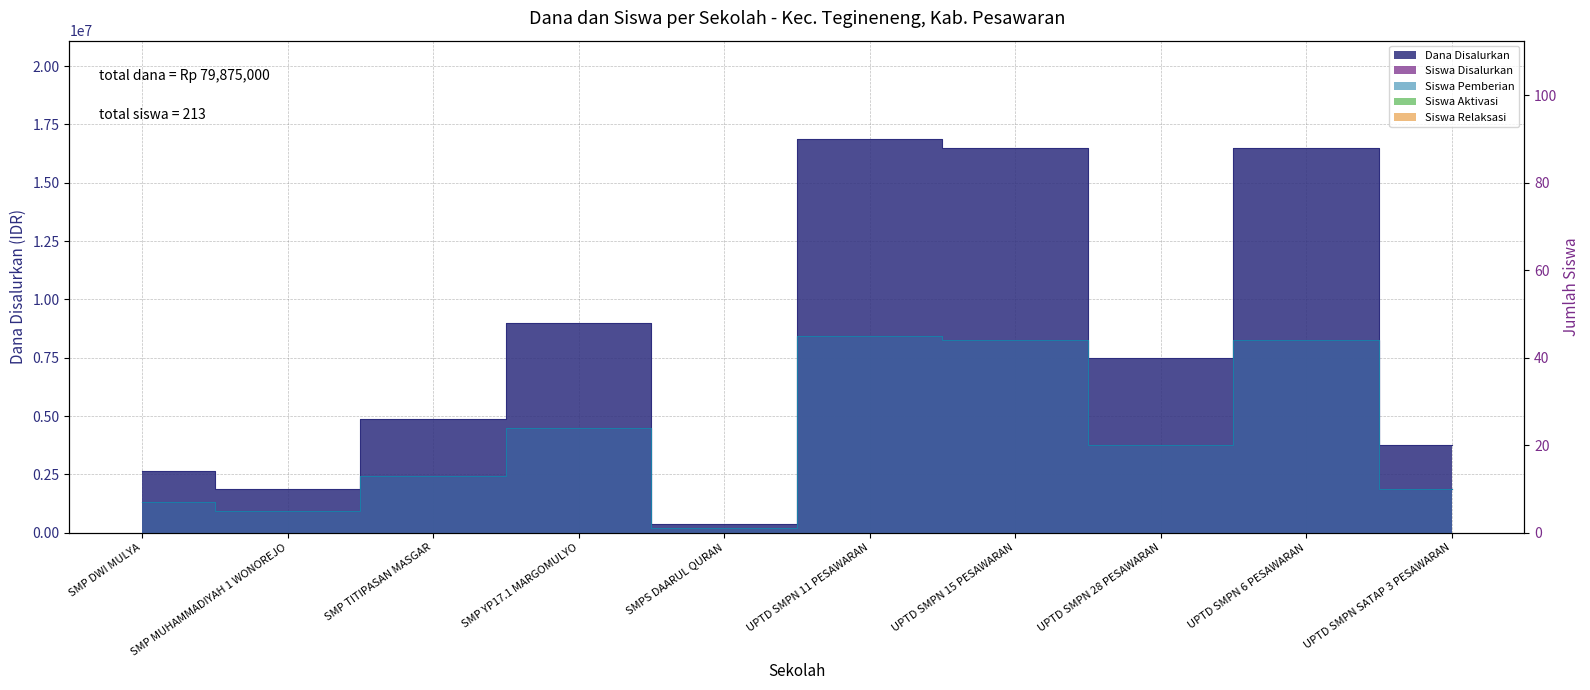

What is the approximate value of Siswa Disalurkan at SMP YP17.1 MARGOMULYO?

24